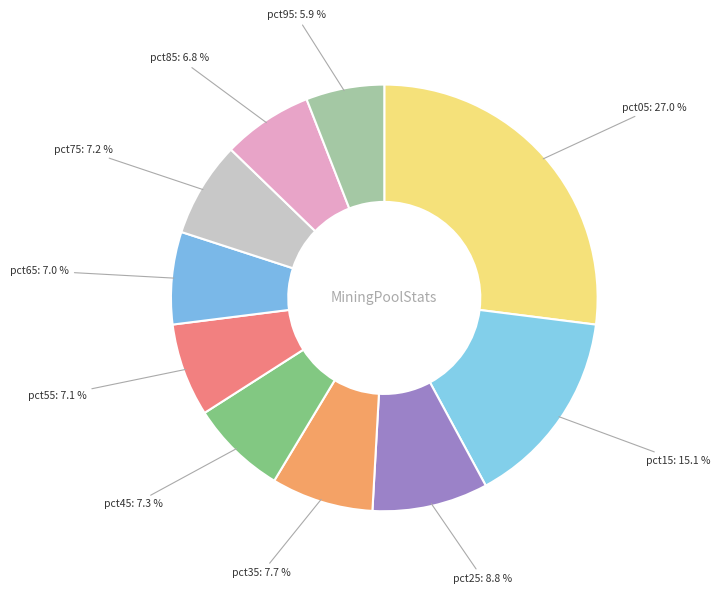

Is it true that pct25 is 9% of the pie?

True